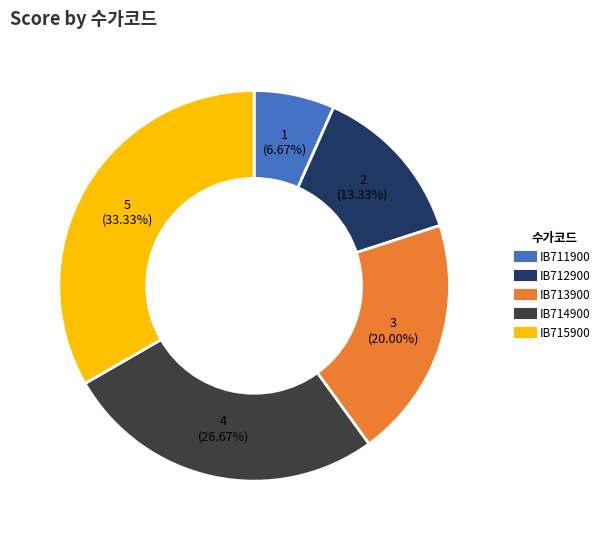

What percentage do IB715900 and IB711900 together represent?

40.0%